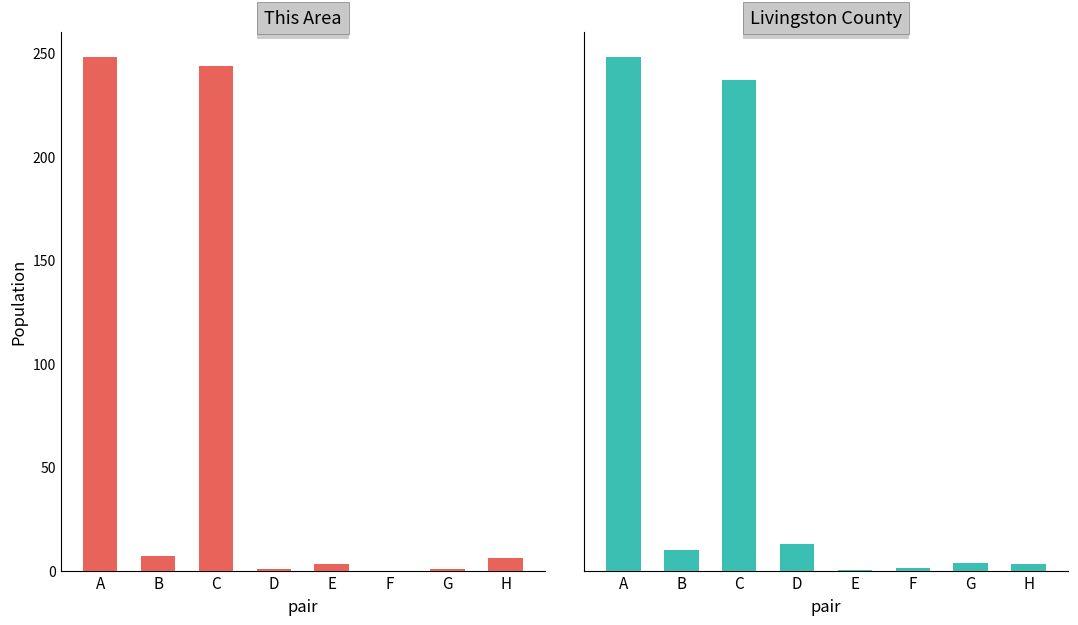

Which series changed the most between A and H?

Livingston County